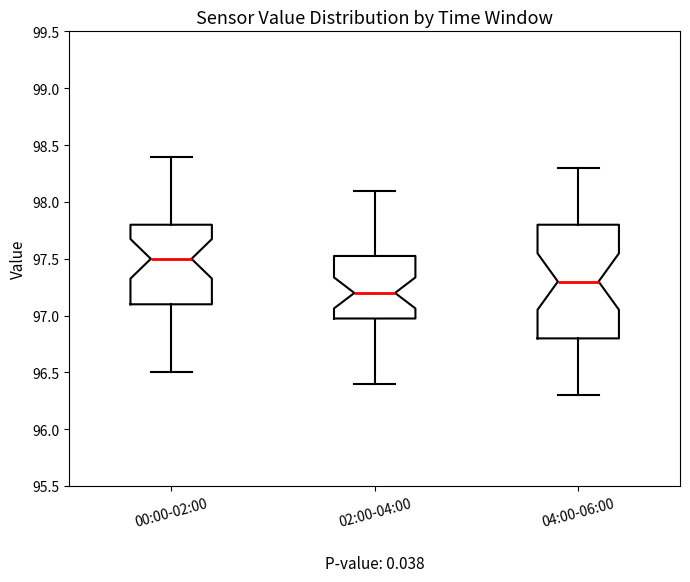

Where does the upper whisker of the box for 04:00-06:00 end on the y-axis? The values are not printed on the chart, so give them approximately, as read against the axis.

98.30